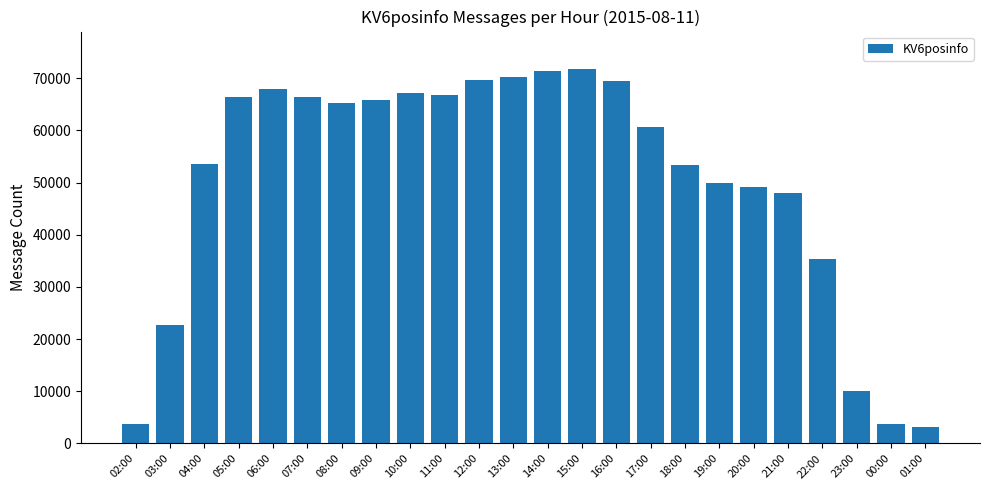

What is the label of the 20th bar from the right?

06:00